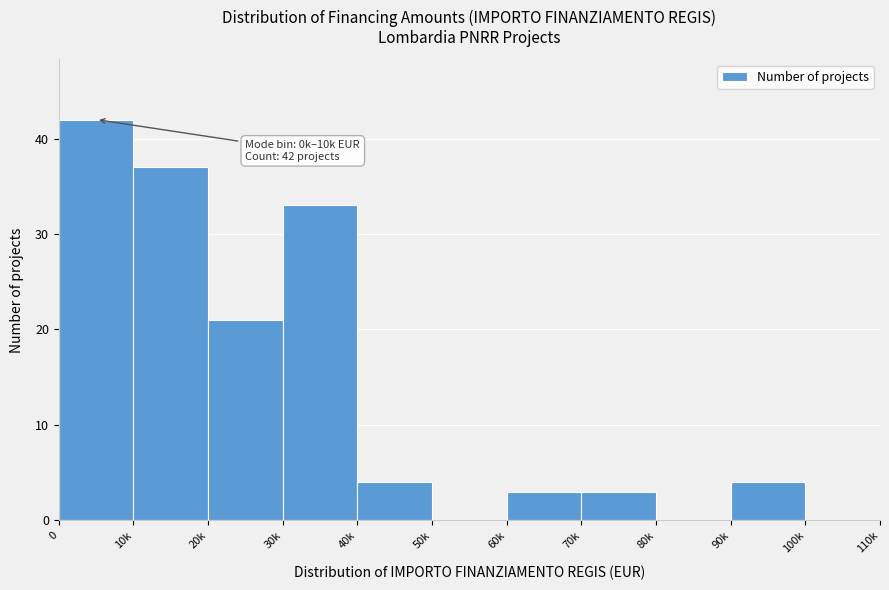

Reading left to right, extract all data points from this chart.

0=42	10k=37	20k=21	30k=33	40k=4	50k=0	60k=3	70k=3	80k=0	90k=4	100k=0